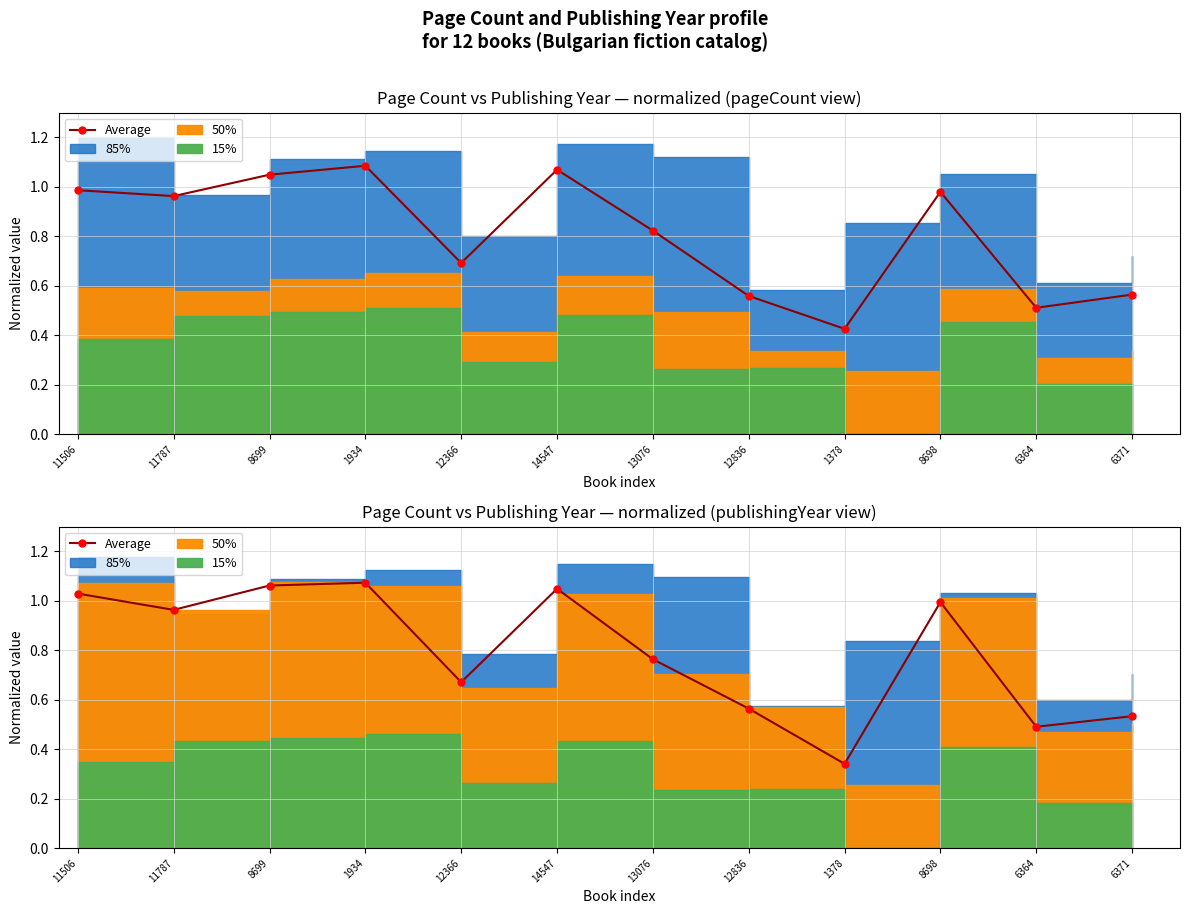

What is the value of the 10th point from the left?

1.0